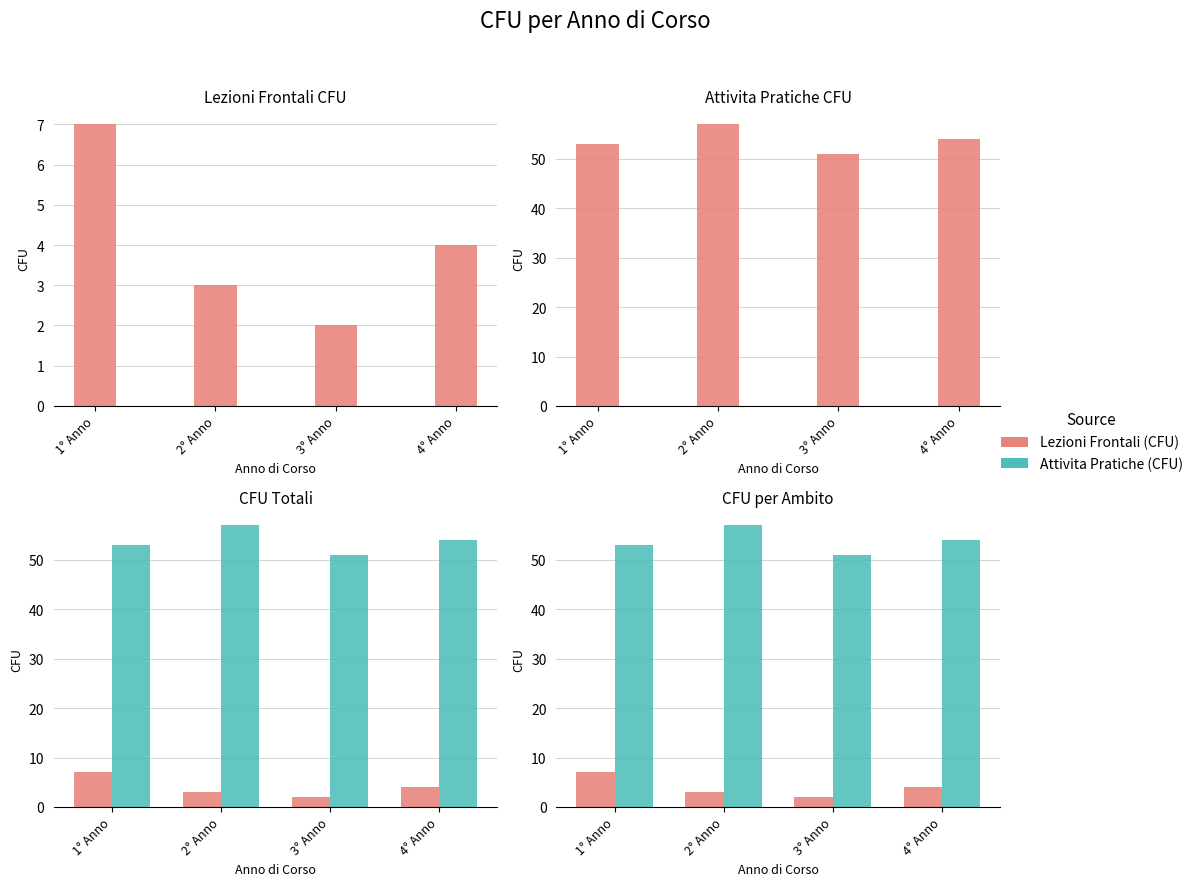

The value of Lezioni Frontali (CFU) at 1° Anno is 12. True or false?

False